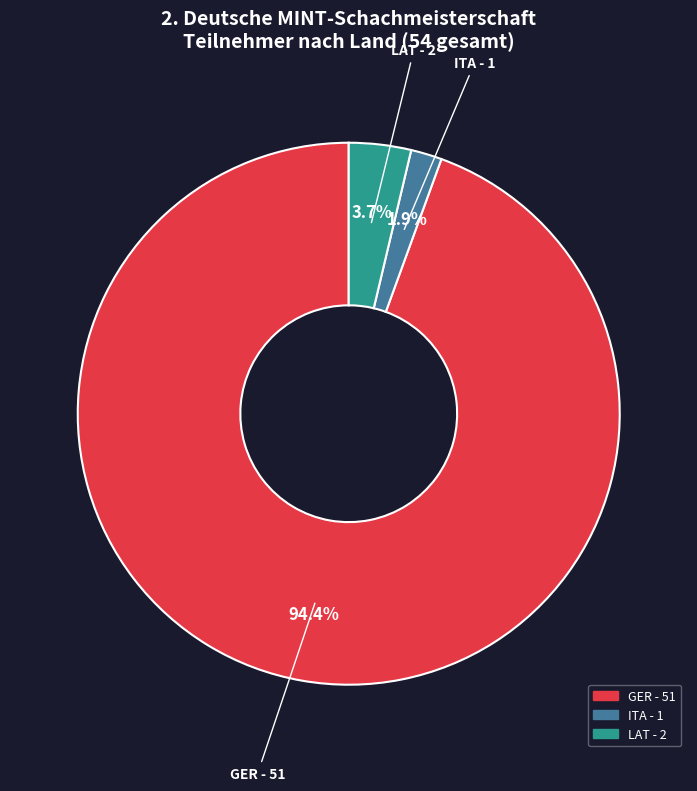

To the nearest percent, what percentage of the pie is GER?

94%